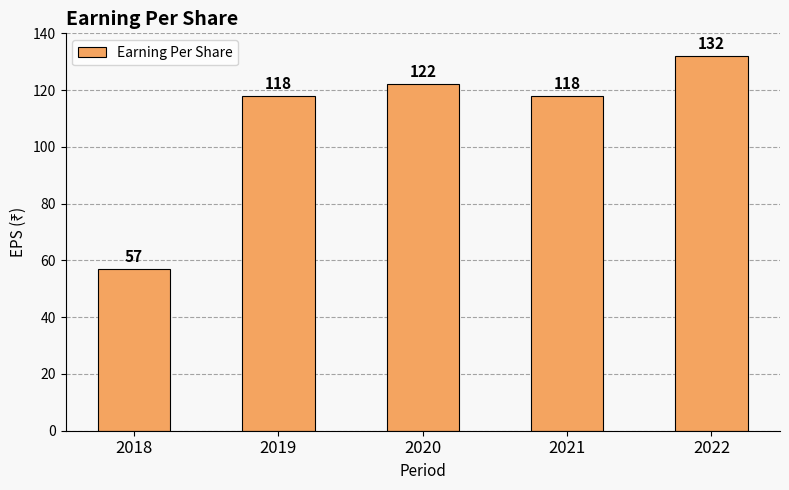

Which category has the highest value across all series?

2022